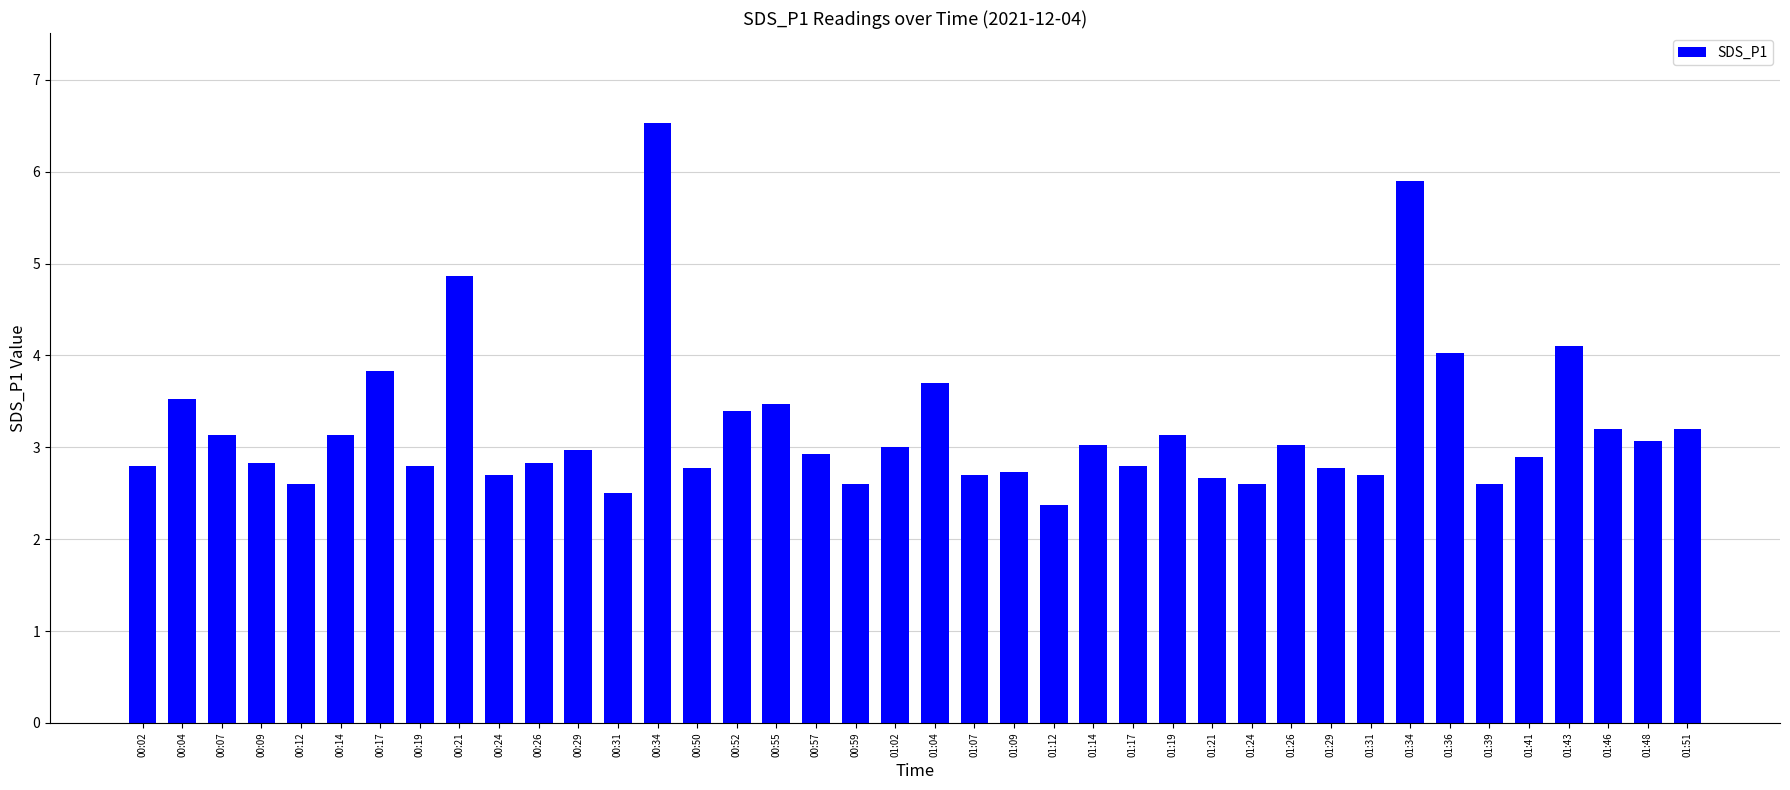

What is the difference between the maximum and minimum values?

4.2